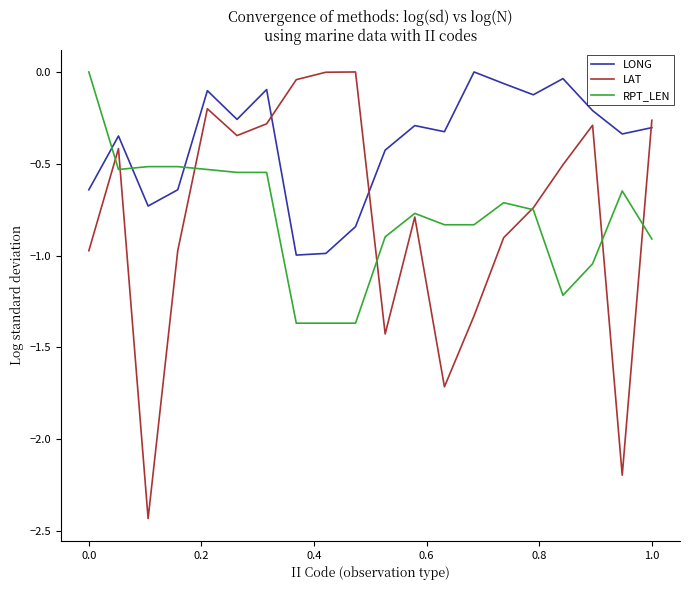

Which series has the widest spread of values?

LAT